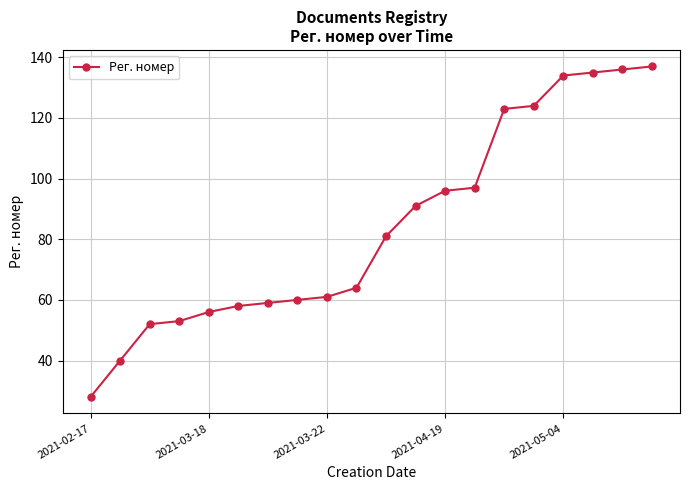

What is the difference between the maximum and minimum values?

109